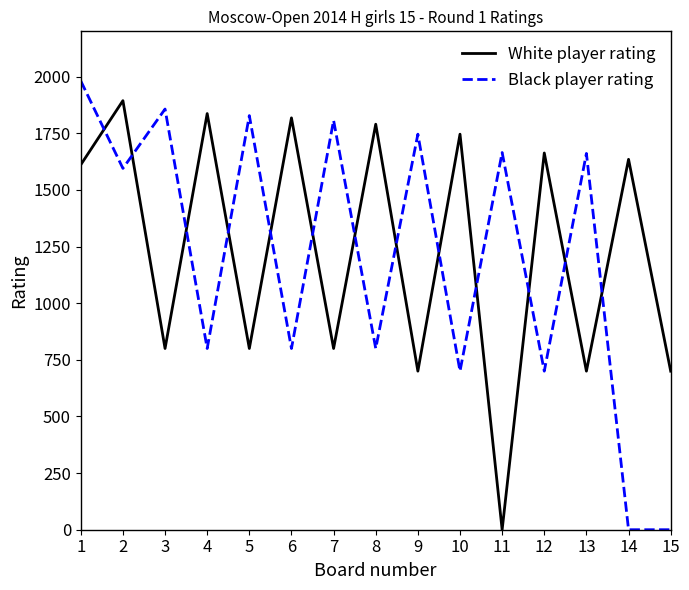

Rank the series at 7 from highest to lowest value.

Black player rating, White player rating